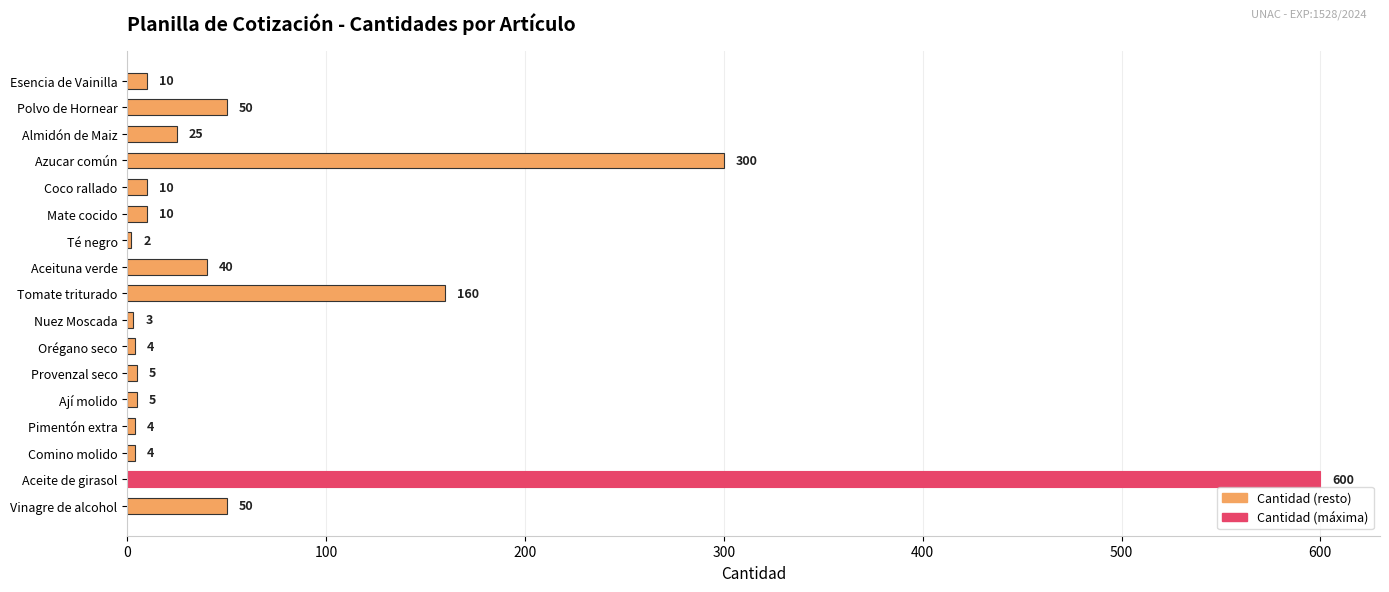

What is the ratio of the value at Tomate triturado to the value at Nuez Moscada?

53.3